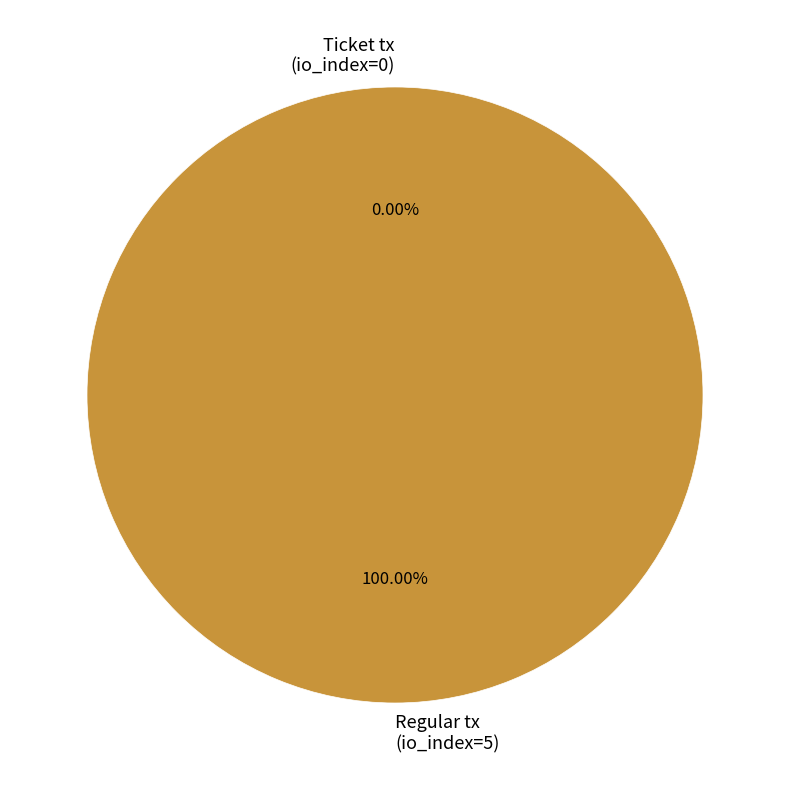

Which slice is the largest?

Regular tx (io_index=5)